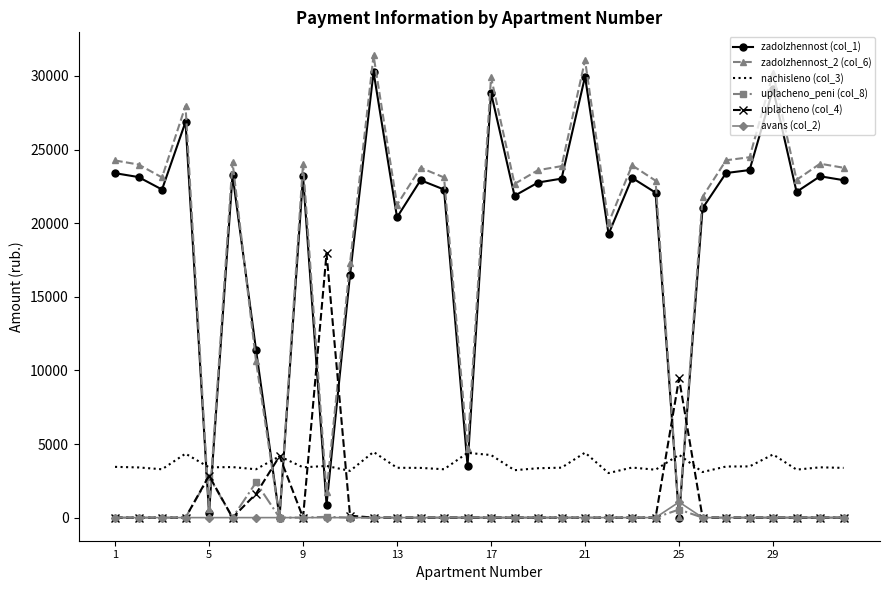

Which series has the widest spread of values?

zadolzhennost_2 (col_6)